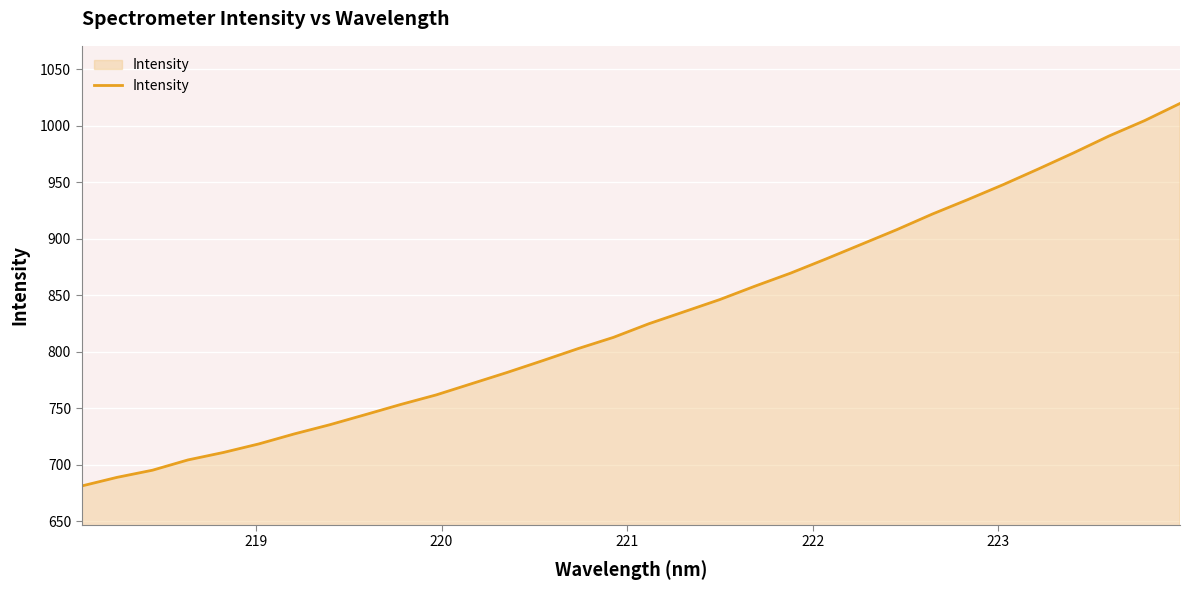

What is the maximum value shown in the chart?

1019.9